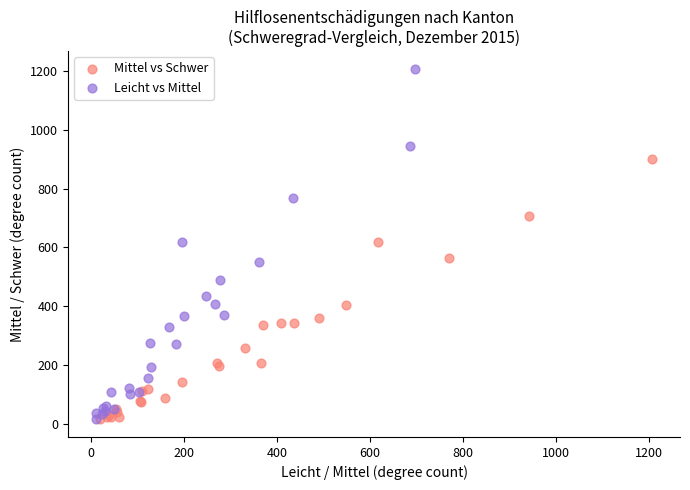

Which series reaches the maximum Y coordinate?

Leicht vs Mittel